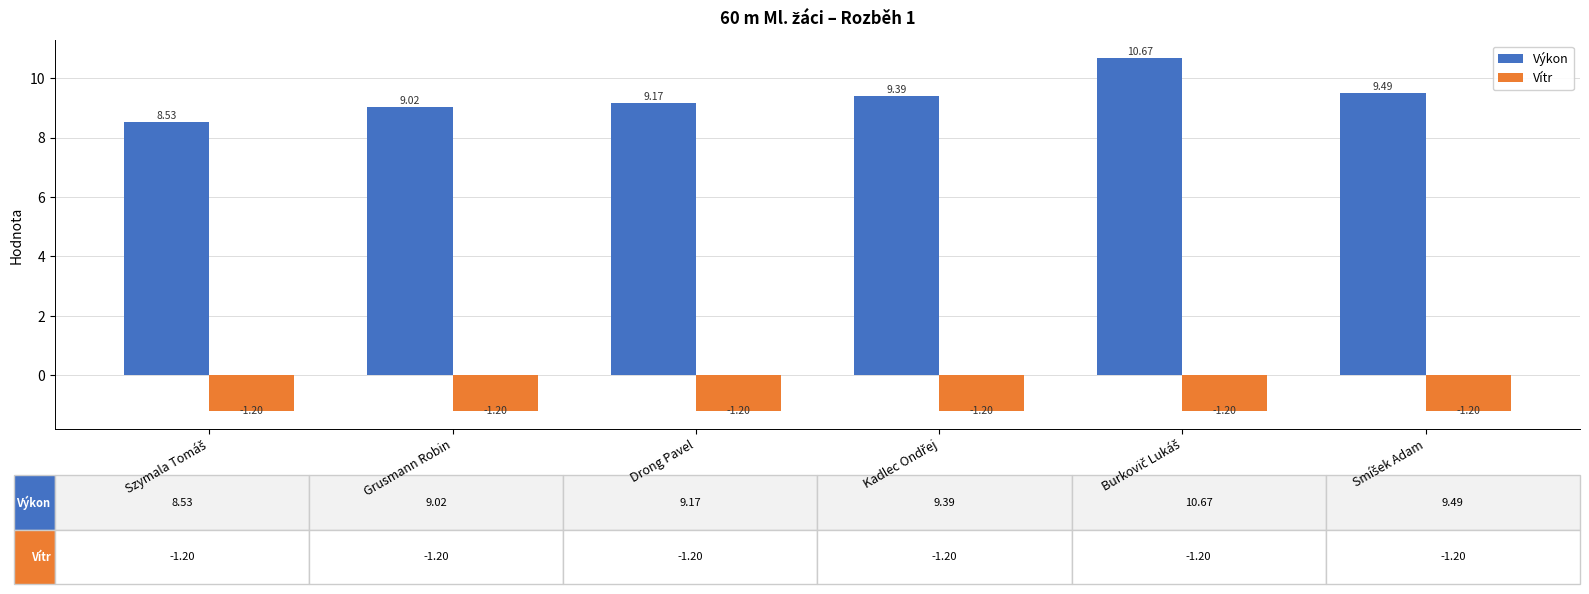

Which series has the largest range (max minus min)?

Výkon